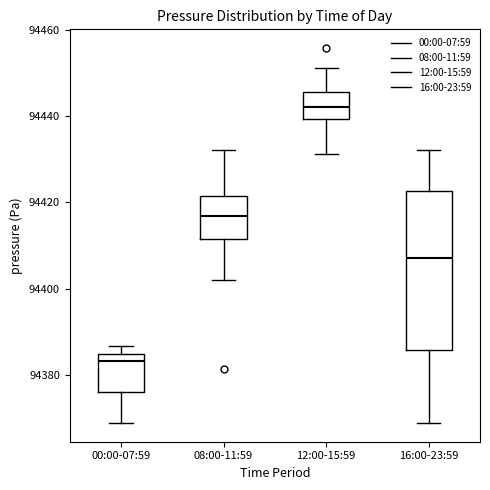

Reading left to right, transcribe this box plot: for each box, give where its median line is, the range the box spans, and where its two whiskers end, as read against the y-axis. The values are not printed on the chart, so give them approximately, as read against the axis.

00:00-07:59: median 94384 (just below the box's upper edge), box 94376 to 94384, whiskers 94368 to 94386
08:00-11:59: median 94416, box 94412 to 94422, whiskers 94402 to 94432
12:00-15:59: median 94442, box 94440 to 94446, whiskers 94432 to 94452
16:00-23:59: median 94408, box 94386 to 94422, whiskers 94368 to 94432